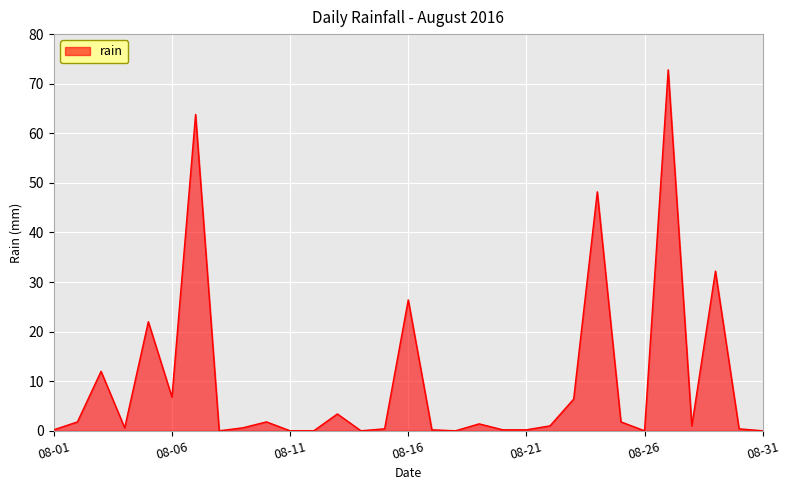

What is the maximum value shown in the chart?

72.8